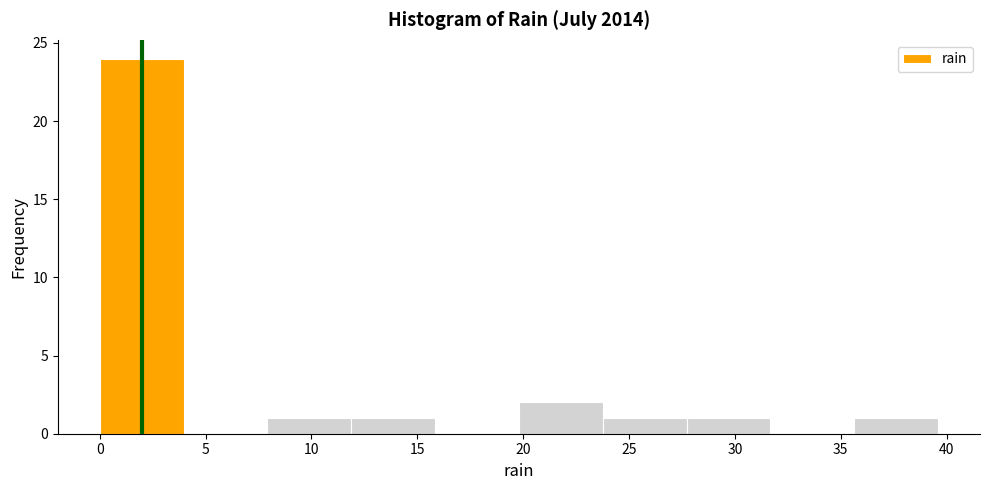

Reading left to right, list every bar in this chart as the range it spans on the x-axis followed by its height. Neither the bar edges nor the heights are printed on the chart, so give them approximately, as read against the axes.

0.0 to 4.0: 24
4.0 to 8.0: 0
8.0 to 12.0: 1
12.0 to 16.0: 1
16.0 to 20.0: 0
20.0 to 24.0: 2
24.0 to 27.5: 1
27.5 to 31.5: 1
31.5 to 35.5: 0
35.5 to 39.5: 1